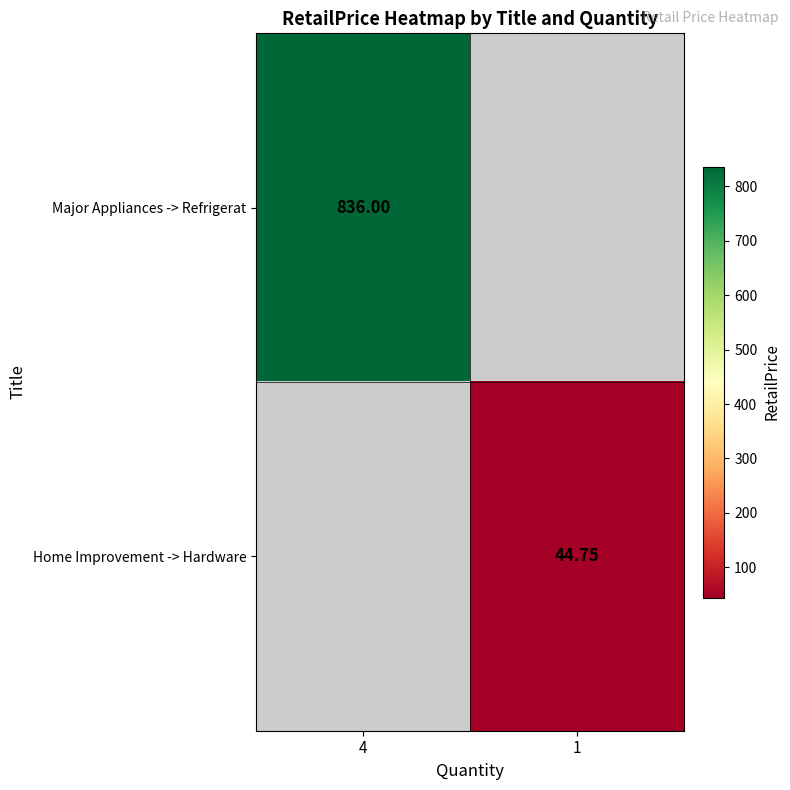

Is the value of Major Appliances -> Refrigerat at 1 greater than the value of Home Improvement -> Hardware at 1?

No